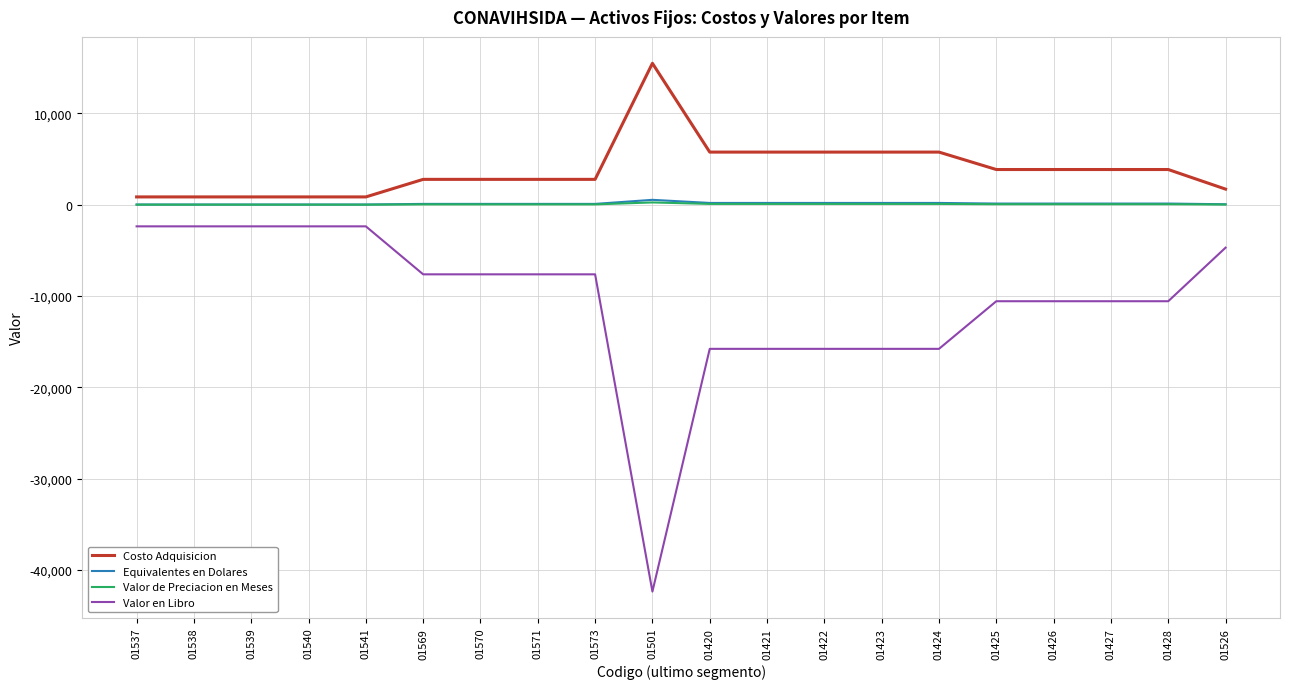

Between 01420 and 01428, which series saw the biggest shift?

Valor en Libro